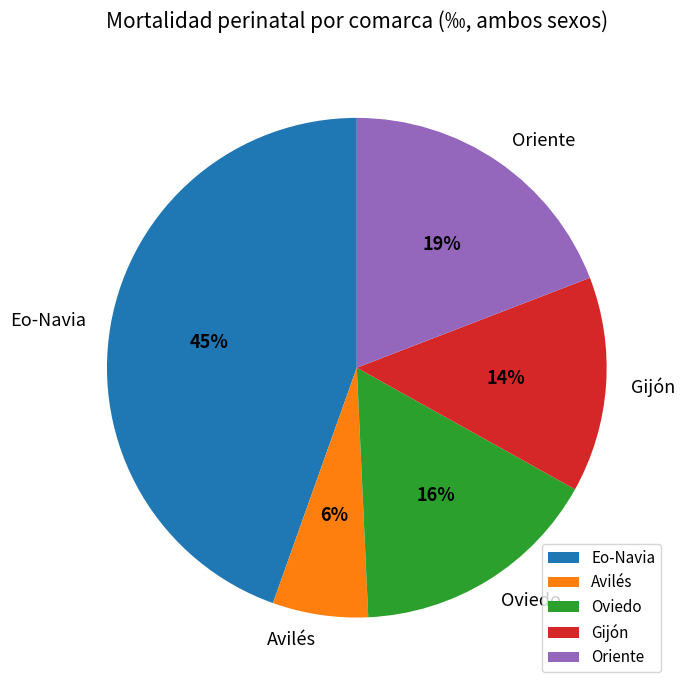

How many segments does this pie chart have?

5